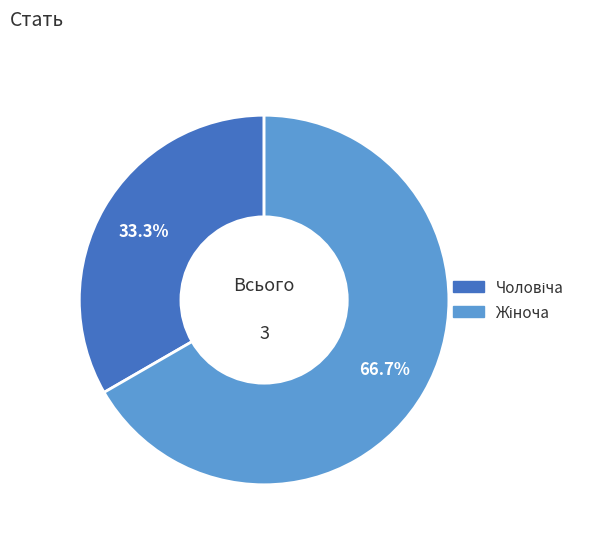

Is there any slice that represents more than half of the pie?

Yes